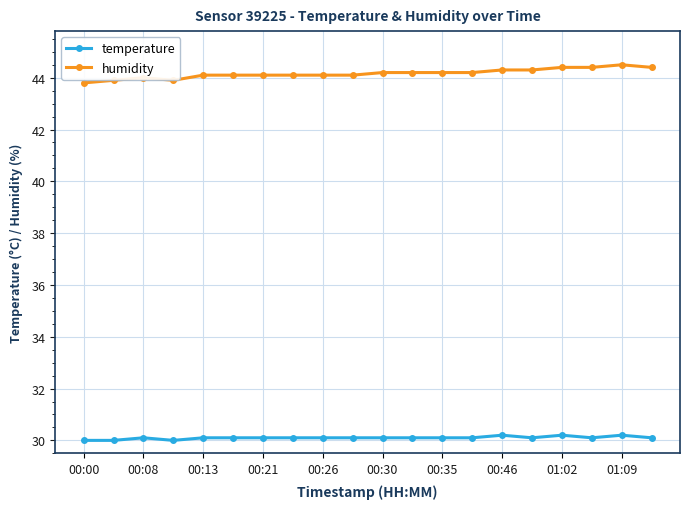

What is the difference between the second highest and second lowest values in the temperature series?

0.2